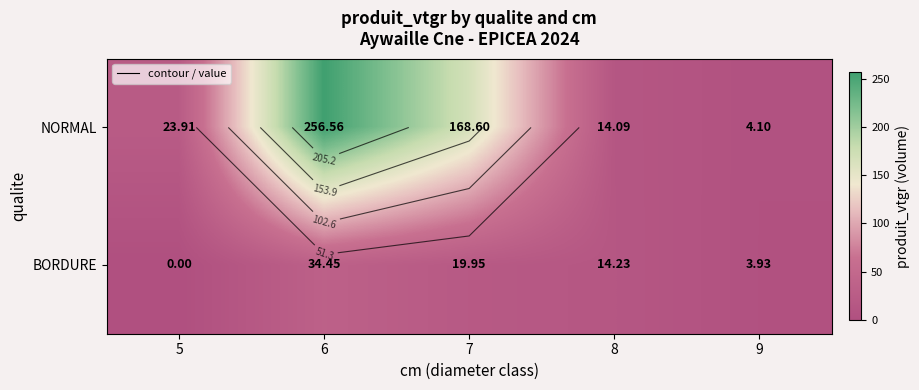

How many values in the NORMAL series exceed 23?

3